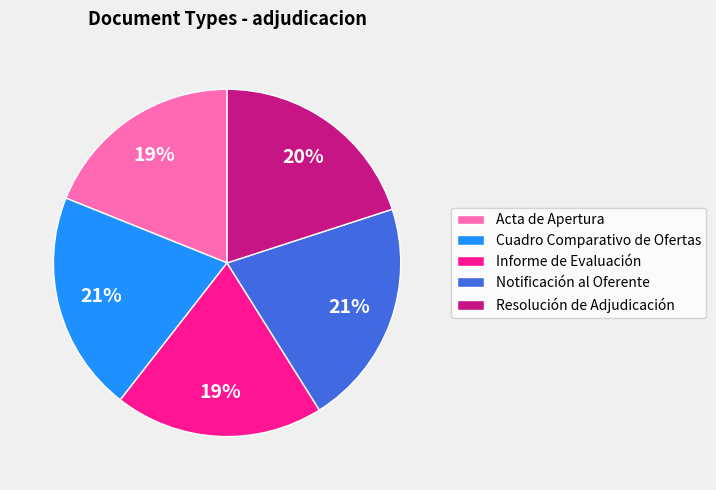

What percentage is the Acta de Apertura slice, to the nearest percent?

19%